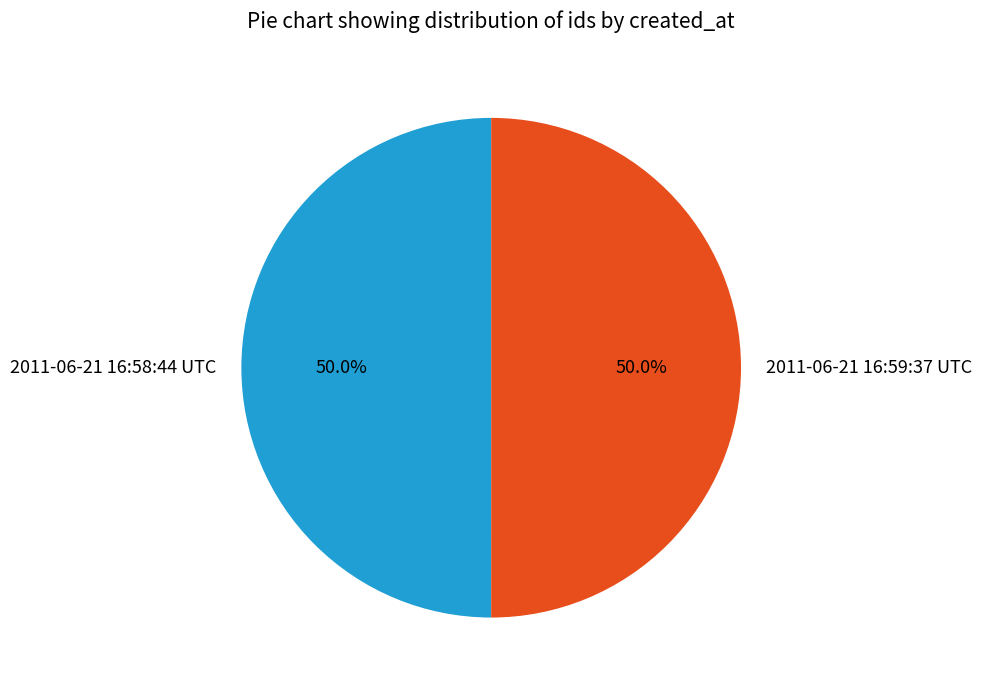

To the nearest percent, what portion does 2011-06-21 16:59:37 UTC represent?

50%